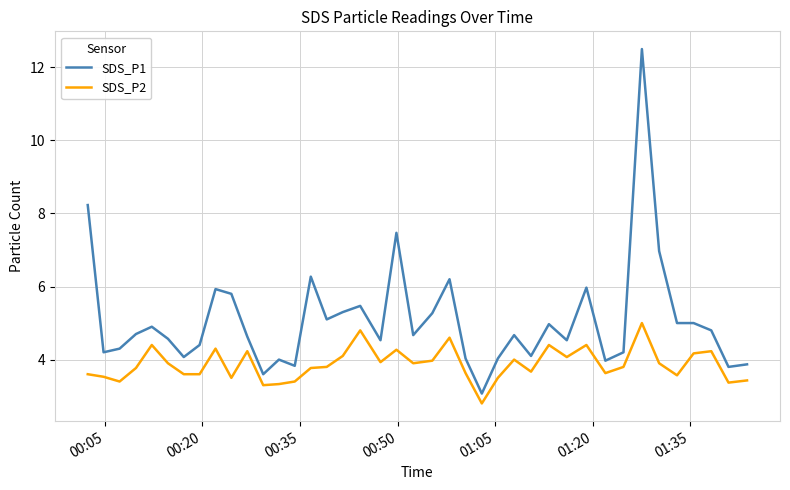

Which series has the largest range (max minus min)?

SDS_P1